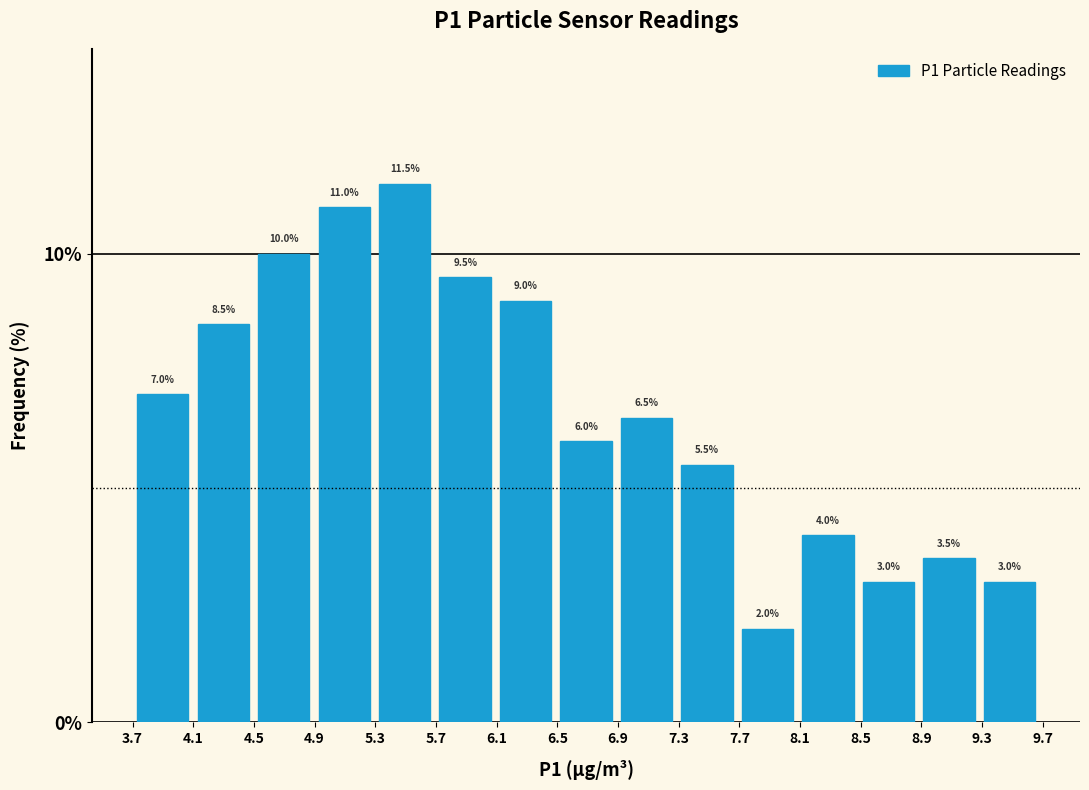

How tall is the bar that spans 8.5 to 8.9 on the x-axis? The bar edges are not printed on the chart, so give them approximately, as read against the axis.

3.0